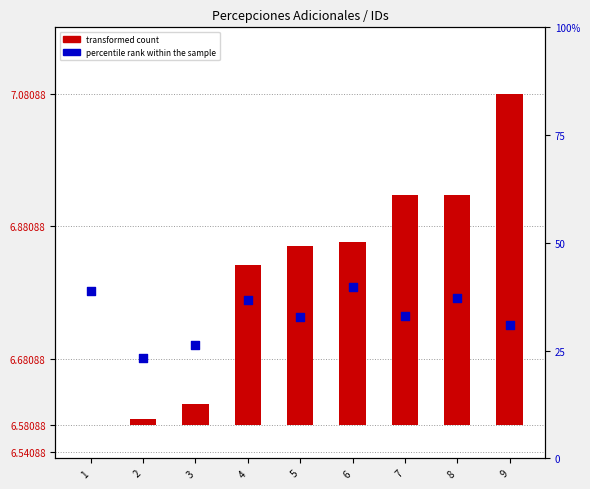

Which series contains the lowest Y value?

transformed count